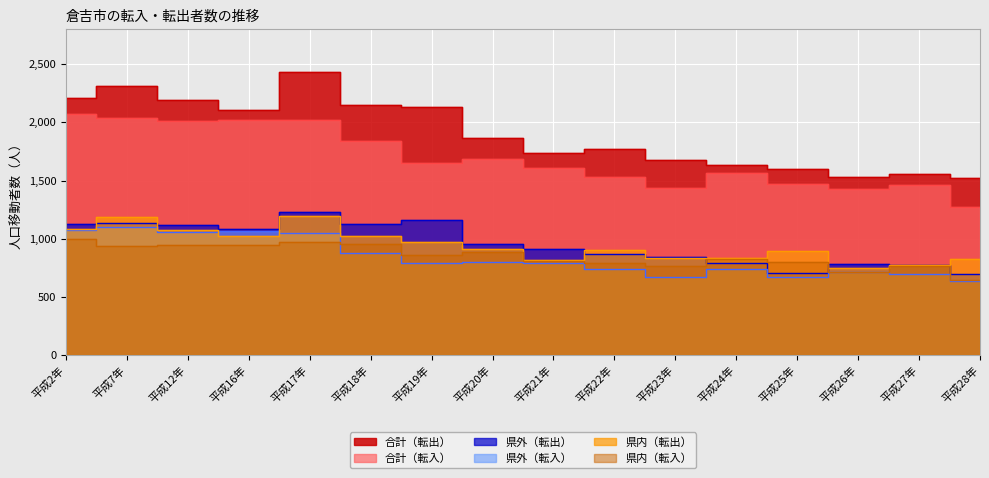

The value of 合計（転入） at 平成19年 is 1651. True or false?

True